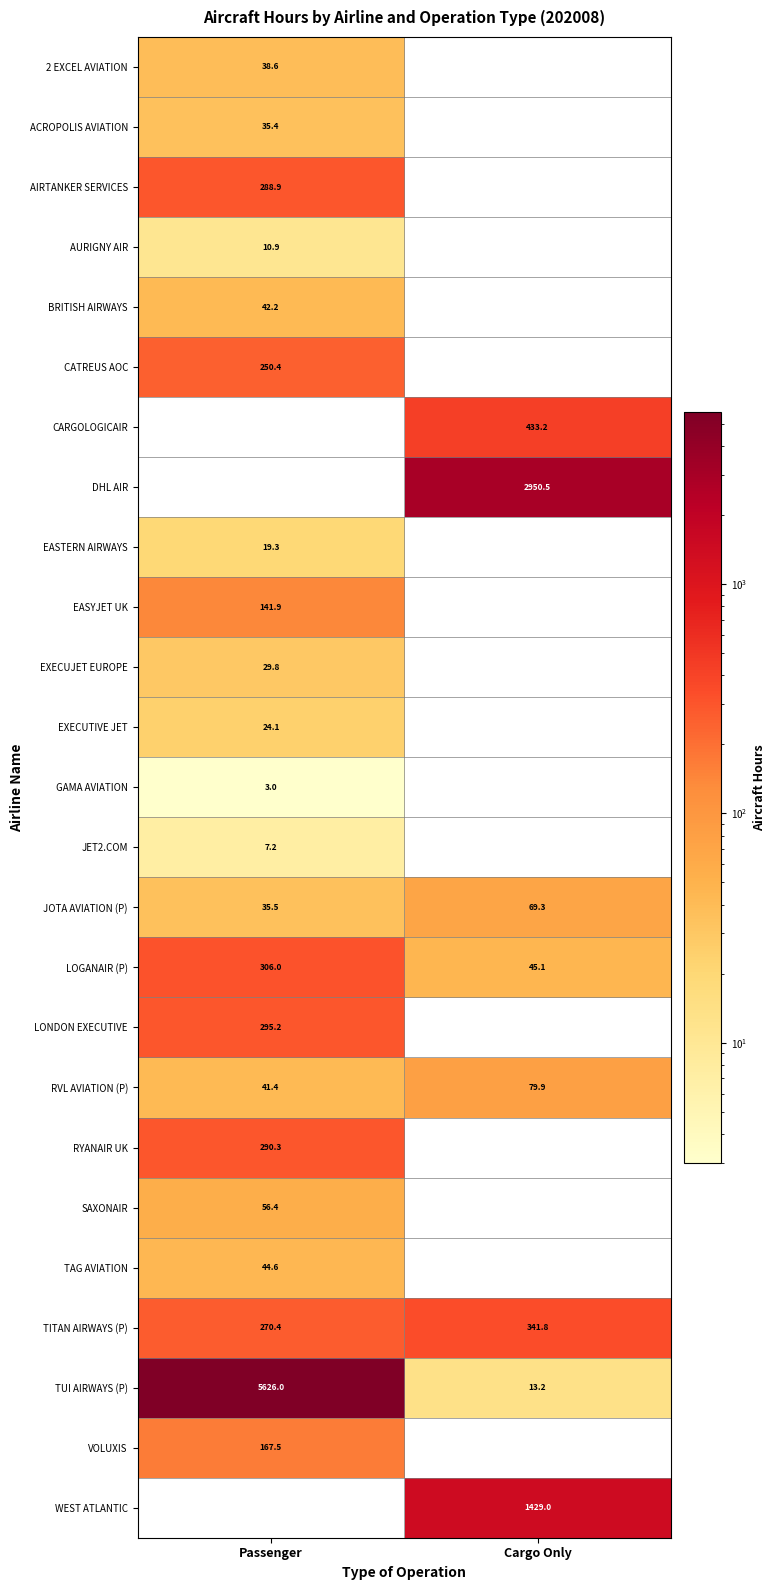

At which label does RVL AVIATION (P) first exceed 79?

Cargo Only